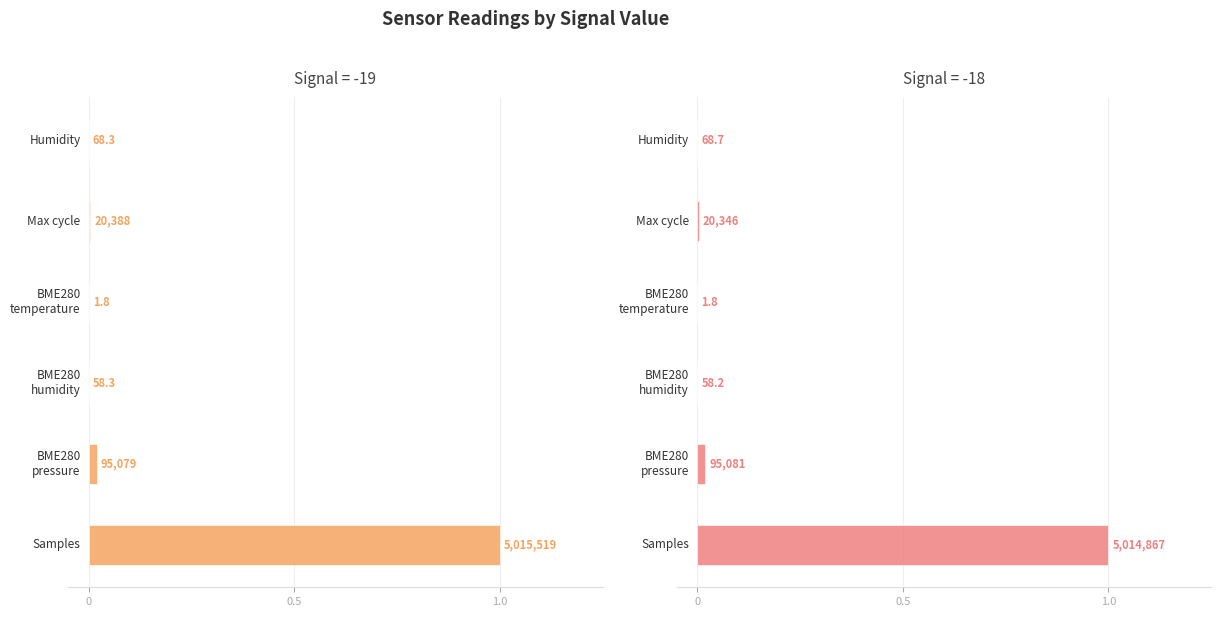

How many data points does each series have?

6